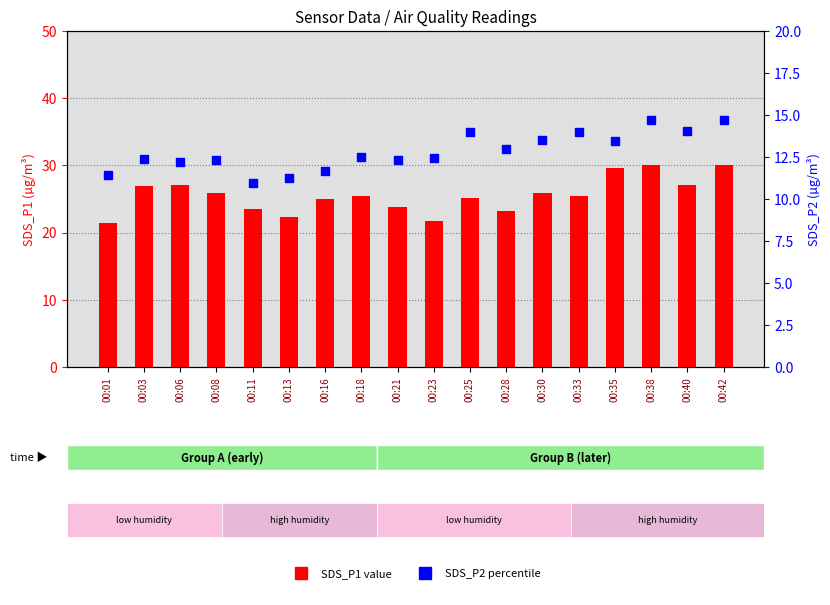

What are all the series names shown in the legend?

SDS_P1, SDS_P2